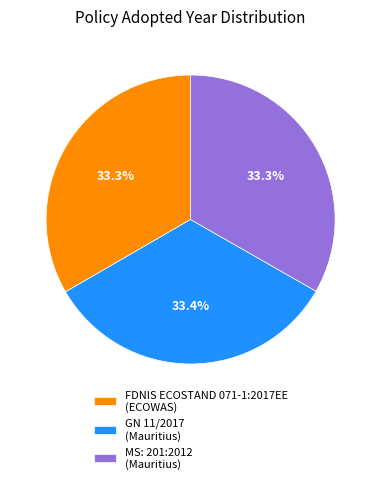

Is there a majority slice in this chart?

No